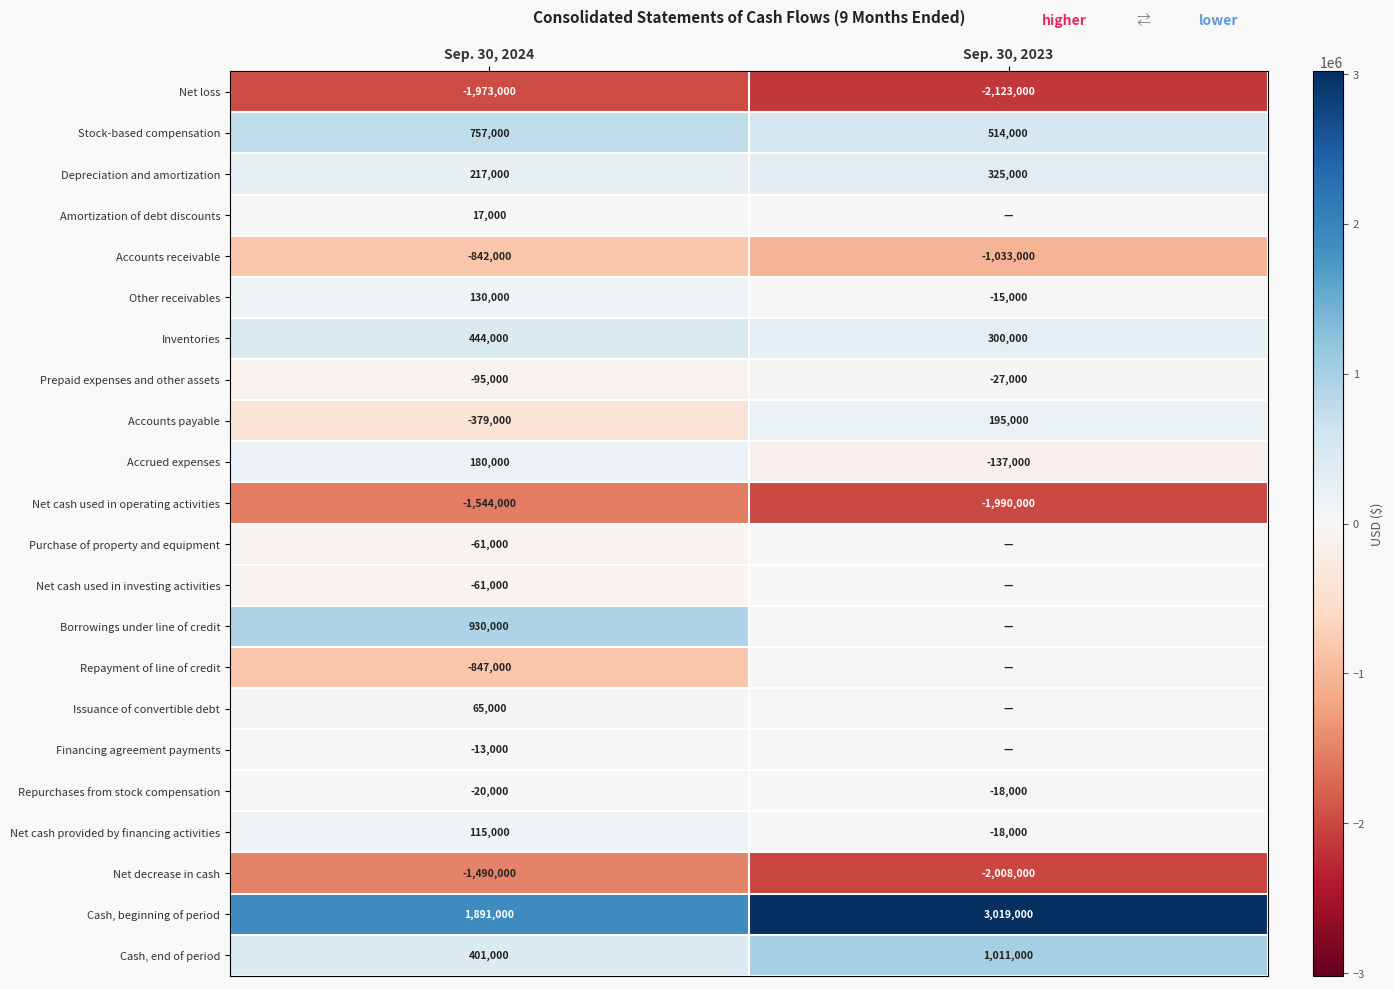

How many series are shown in this chart?

22